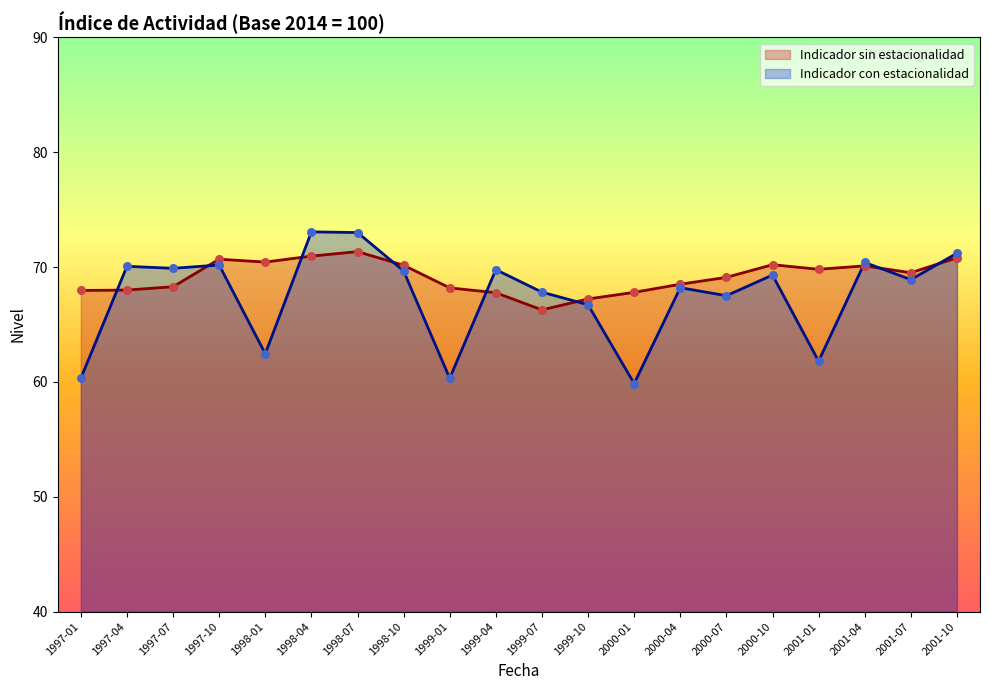

Which series has the widest spread of Y values?

Indicador con estacionalidad